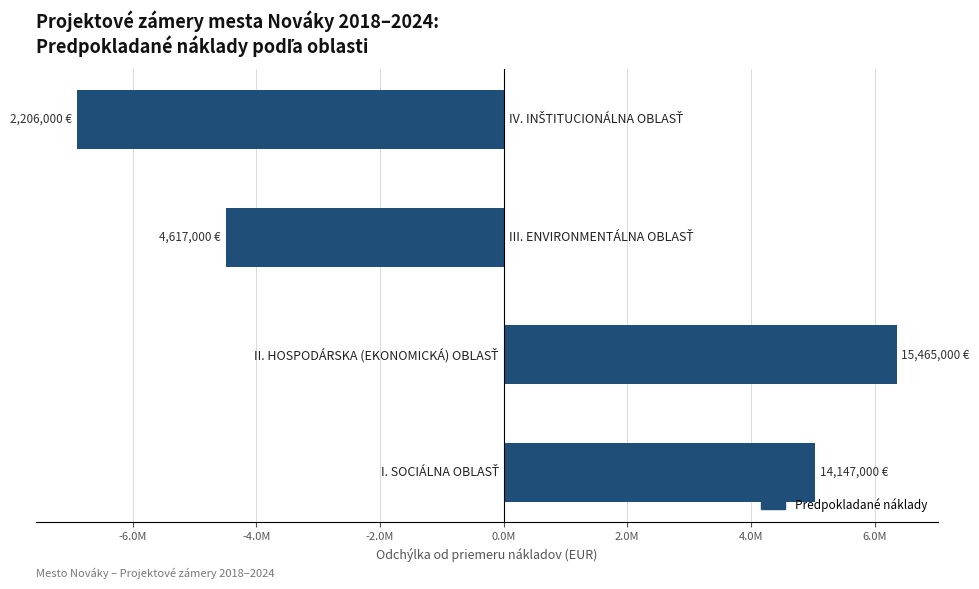

How many values are below 5038250?

2